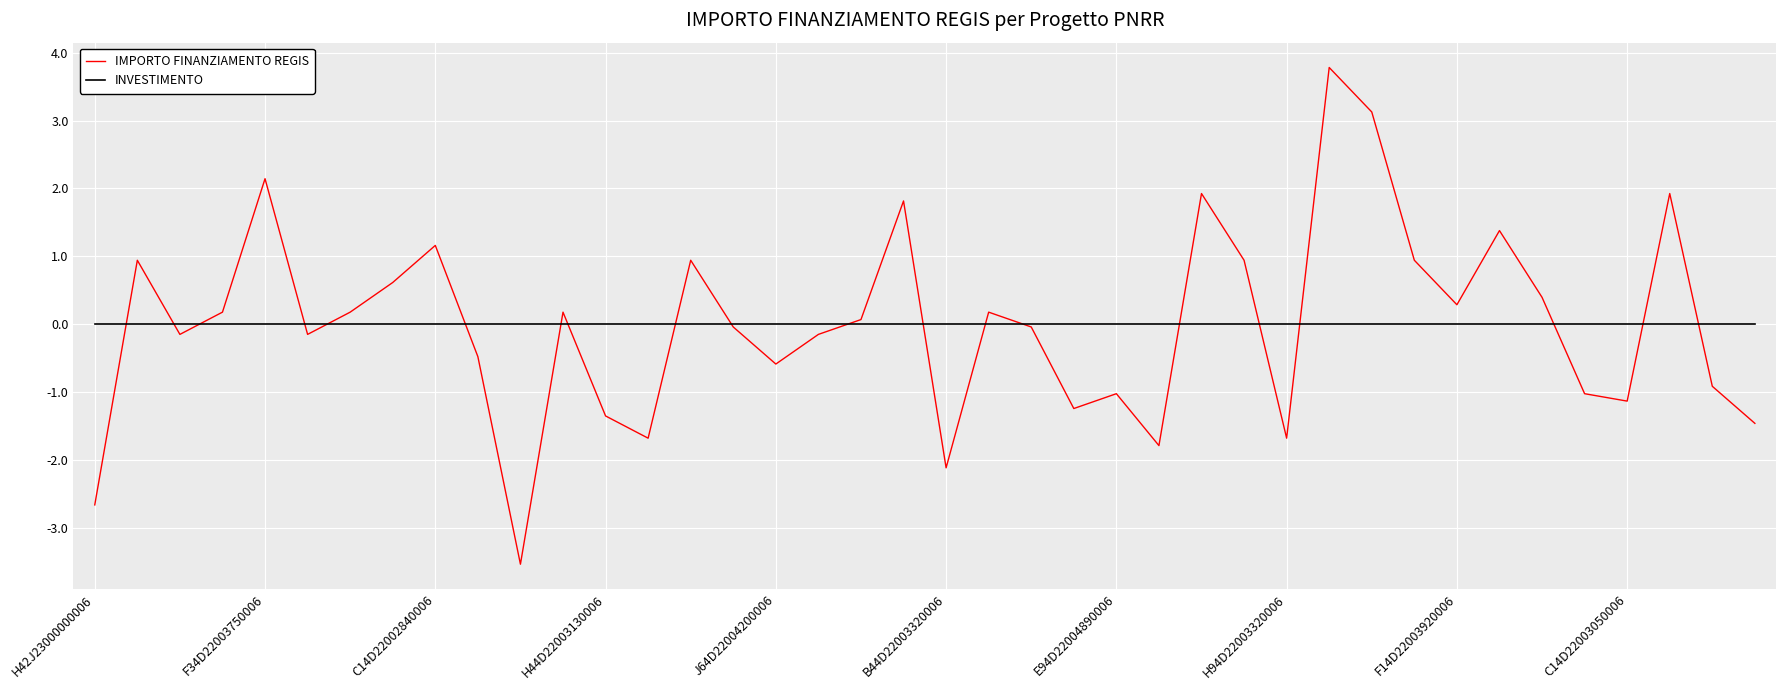

How many values in IMPORTO FINANZIAMENTO REGIS are below zero?

20